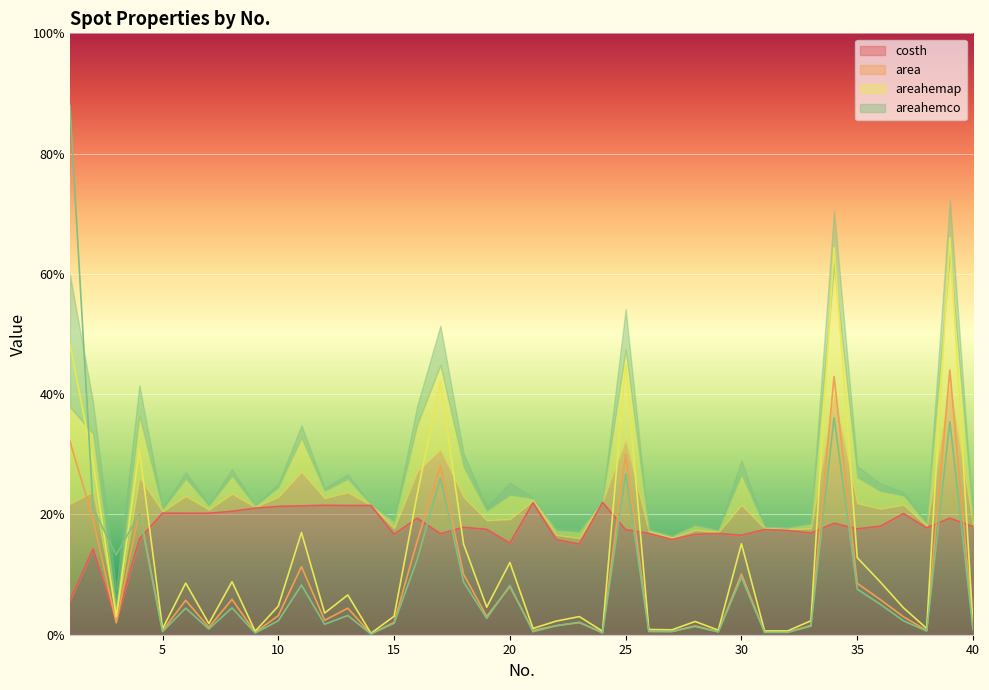

Which has a higher value, 25 or 8?

8